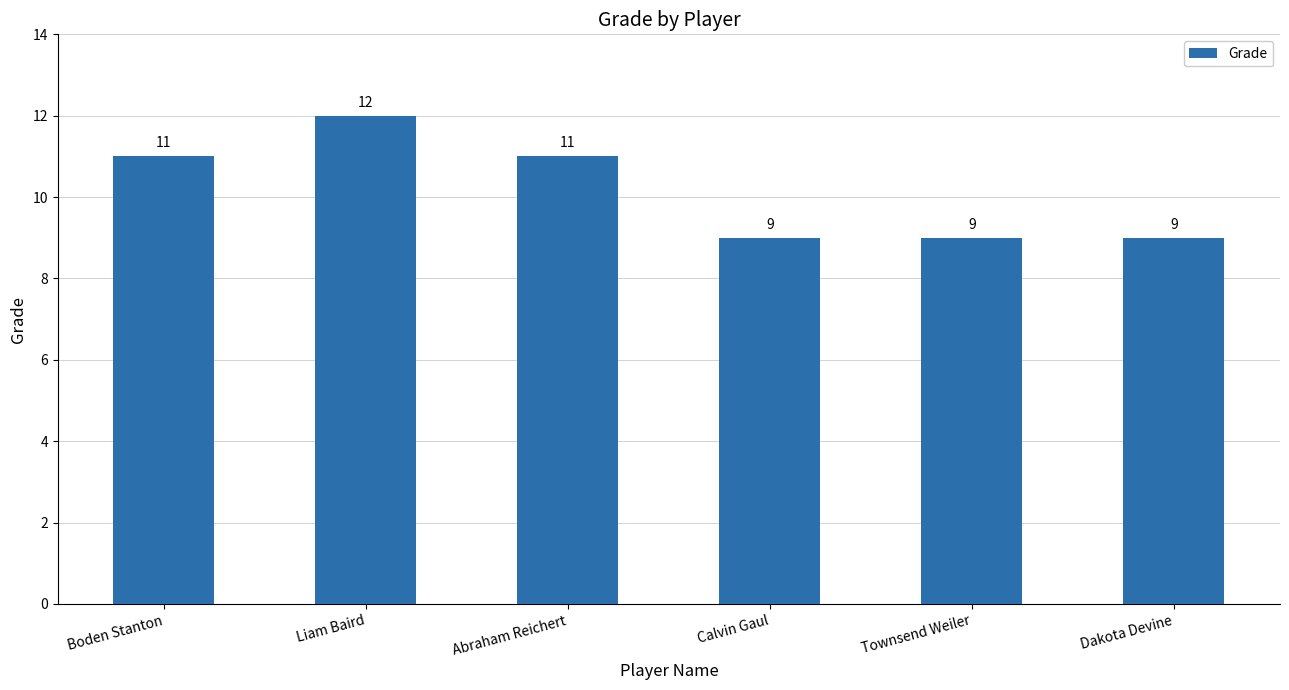

Are the bars grouped side by side (vs. stacked)?

No